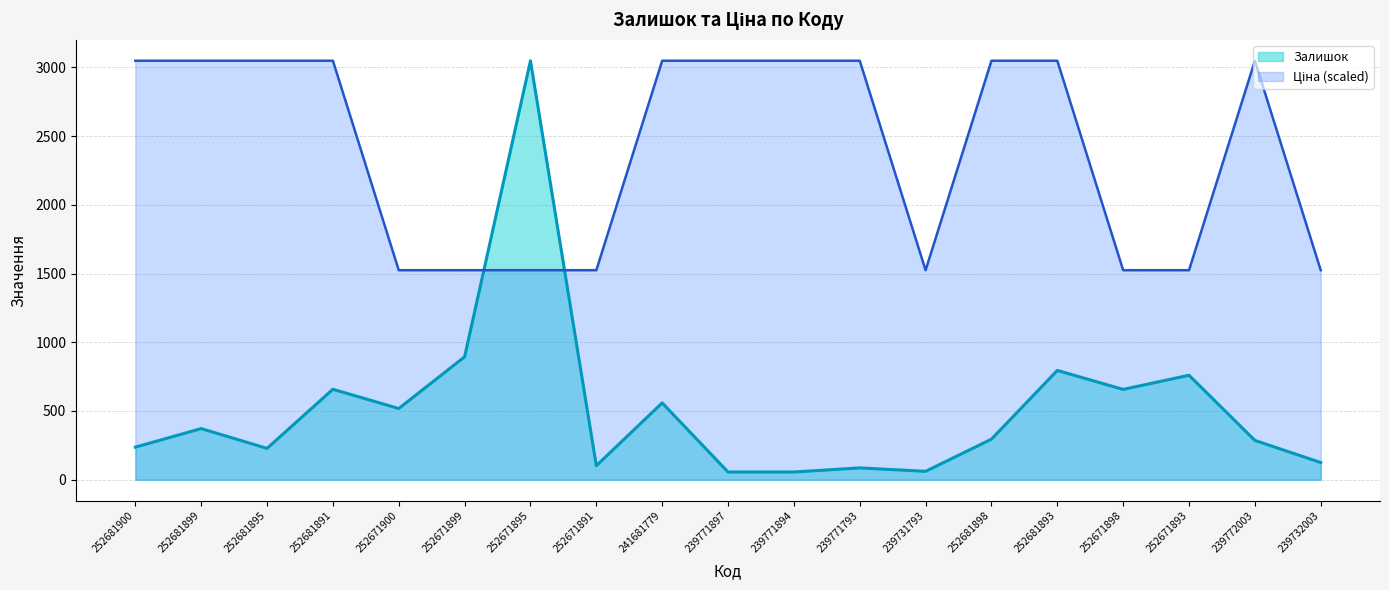

At which category does Залишок reach its first local valley?

252681895